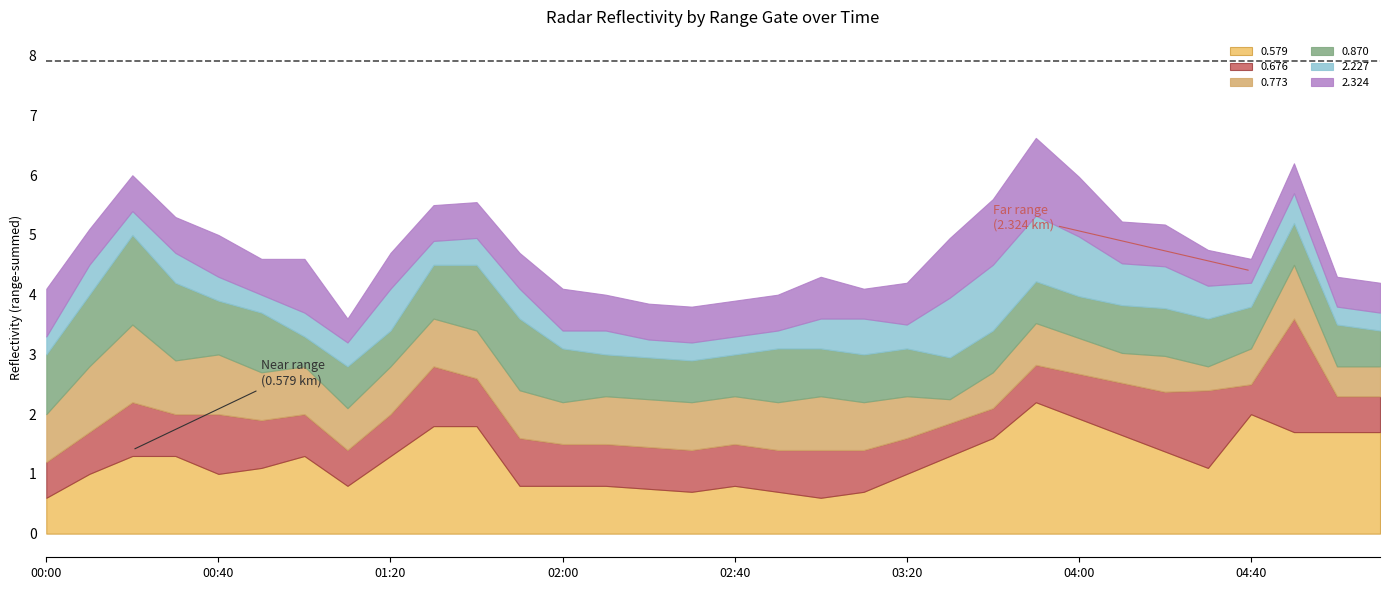

Between which two adjacent categories do 2.324 and 0.676 first intersect?

00:00 and 00:10